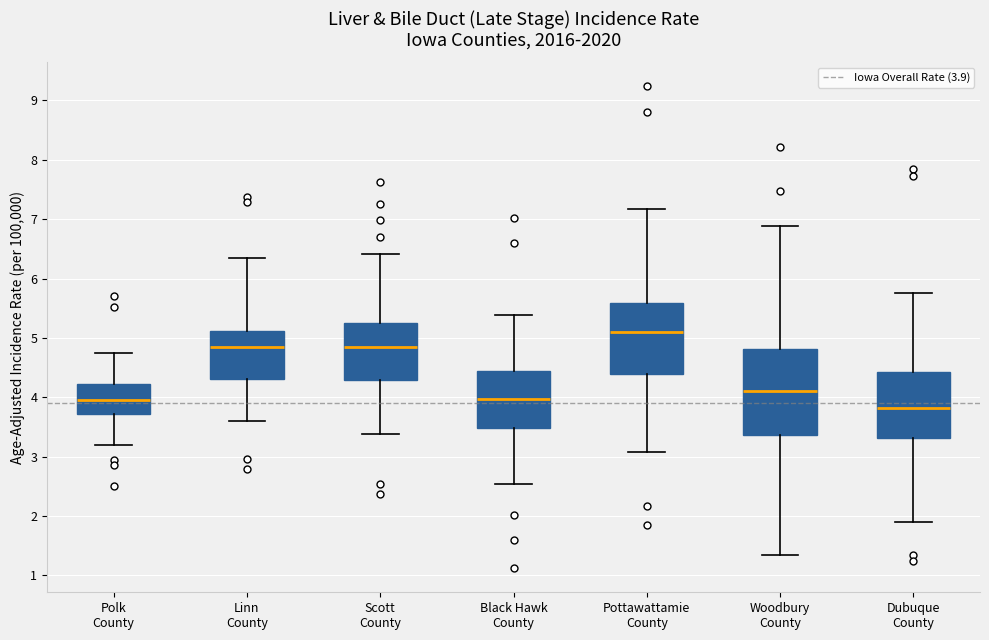

Which box is the tallest, from its lower edge to its upper edge?

Woodbury County